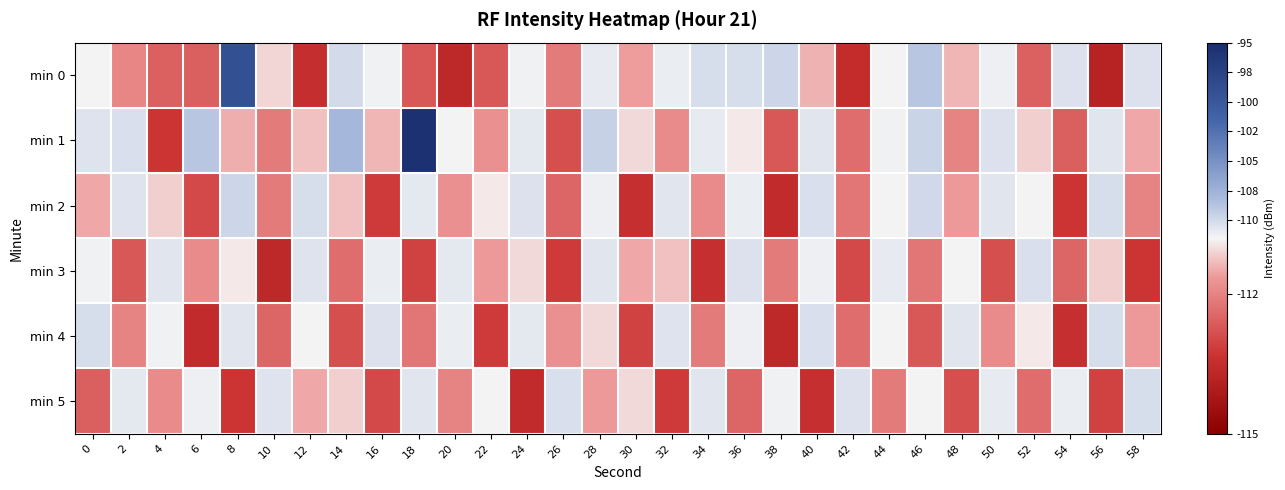

At which category is the sum across all series the highest?

18